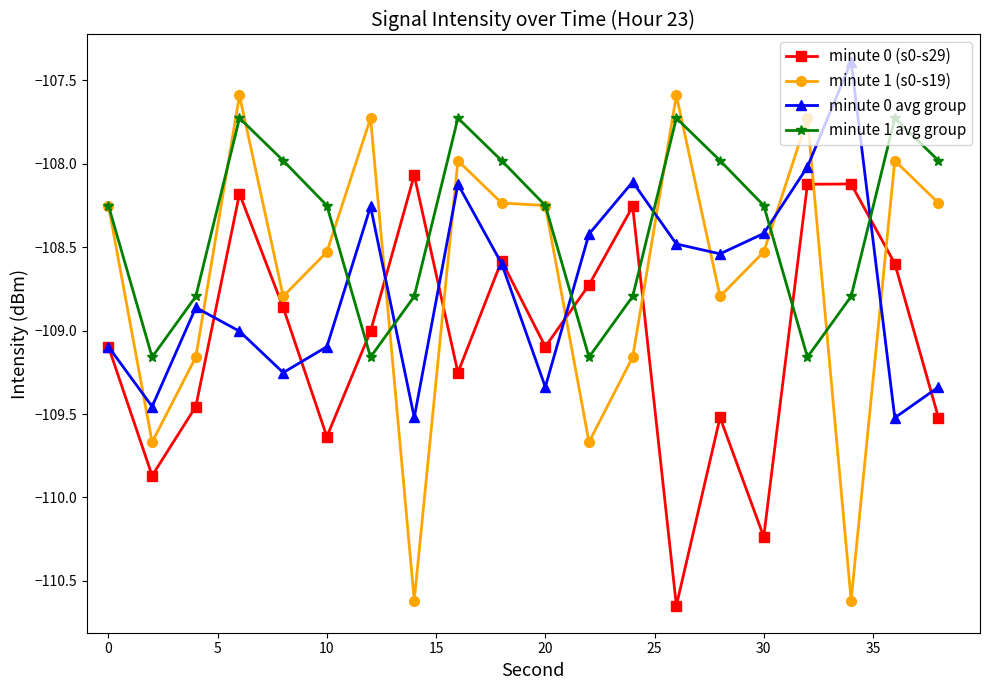

How many interior local valleys does the minute 0 avg group series have?

6